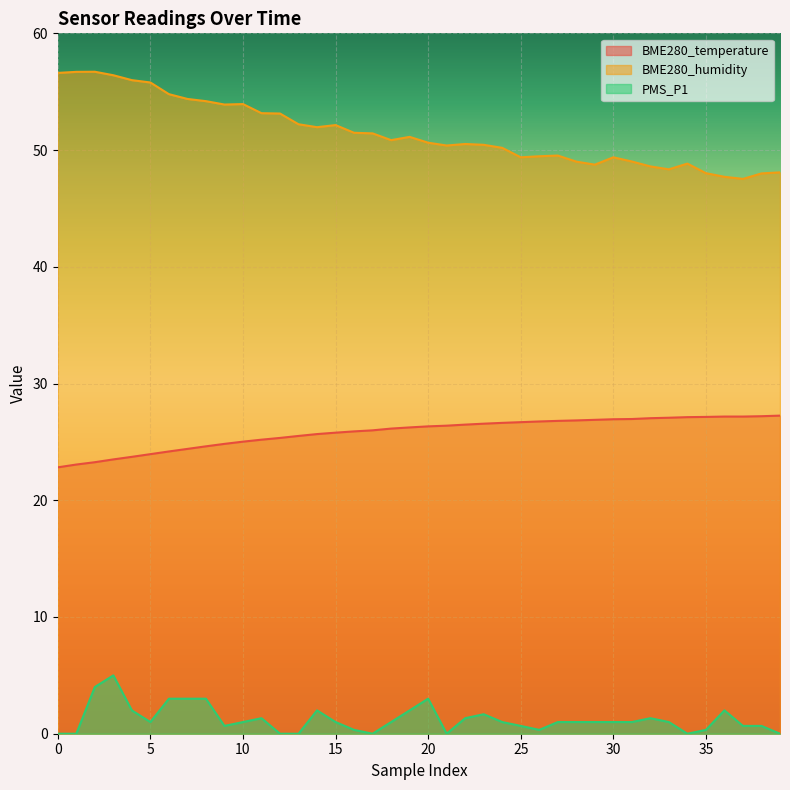

How many data points in BME280_temperature are less than 26?

18